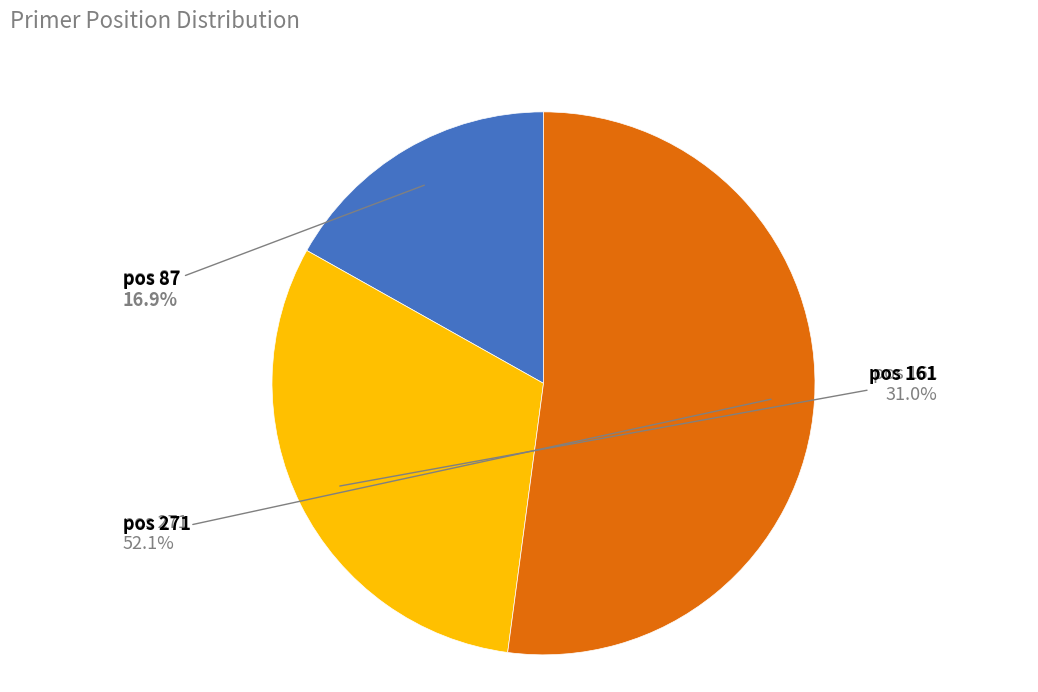

To the nearest percent, what is the average slice percentage?

33%